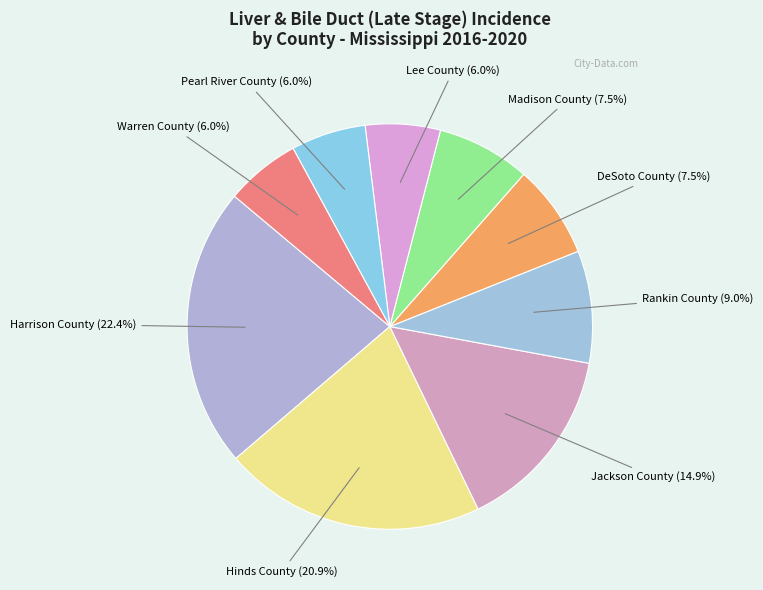

To the nearest percent, what is the combined percentage of Madison County and Warren County?

13%